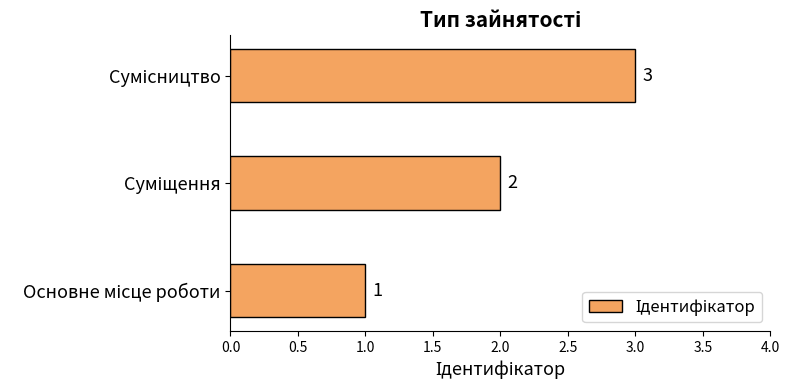

Count the values in the range 1 to 3.

3